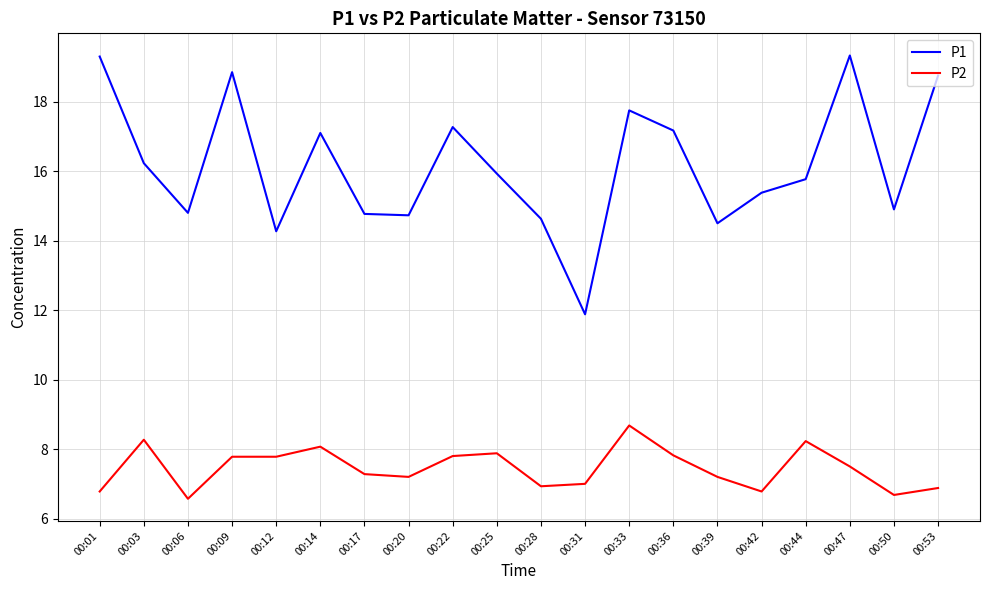

True or false: P1 has a value of 9.6 at 00:25.

False